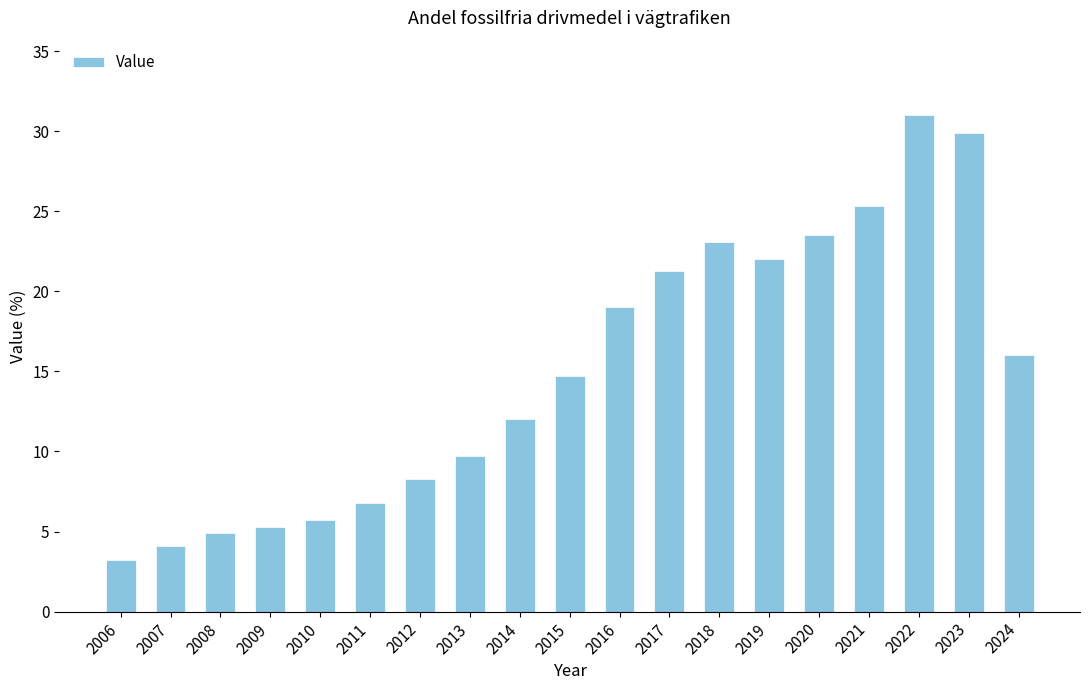

Approximately how many times larger is the value at 2014 compared to 2009?

2.3